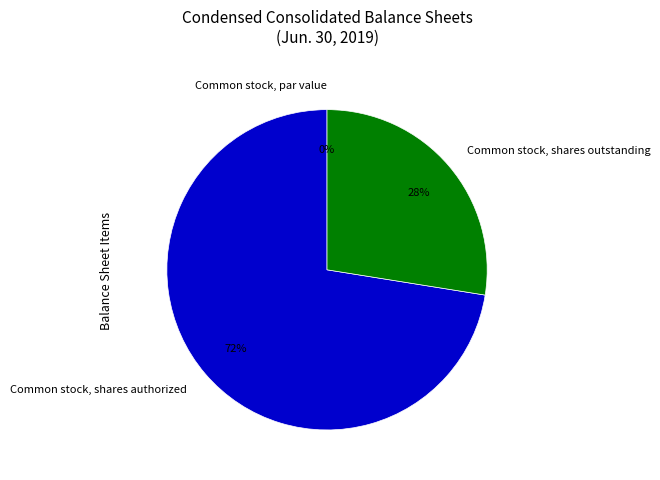

True or false: Common stock, par value accounts for 8% of the total.

False